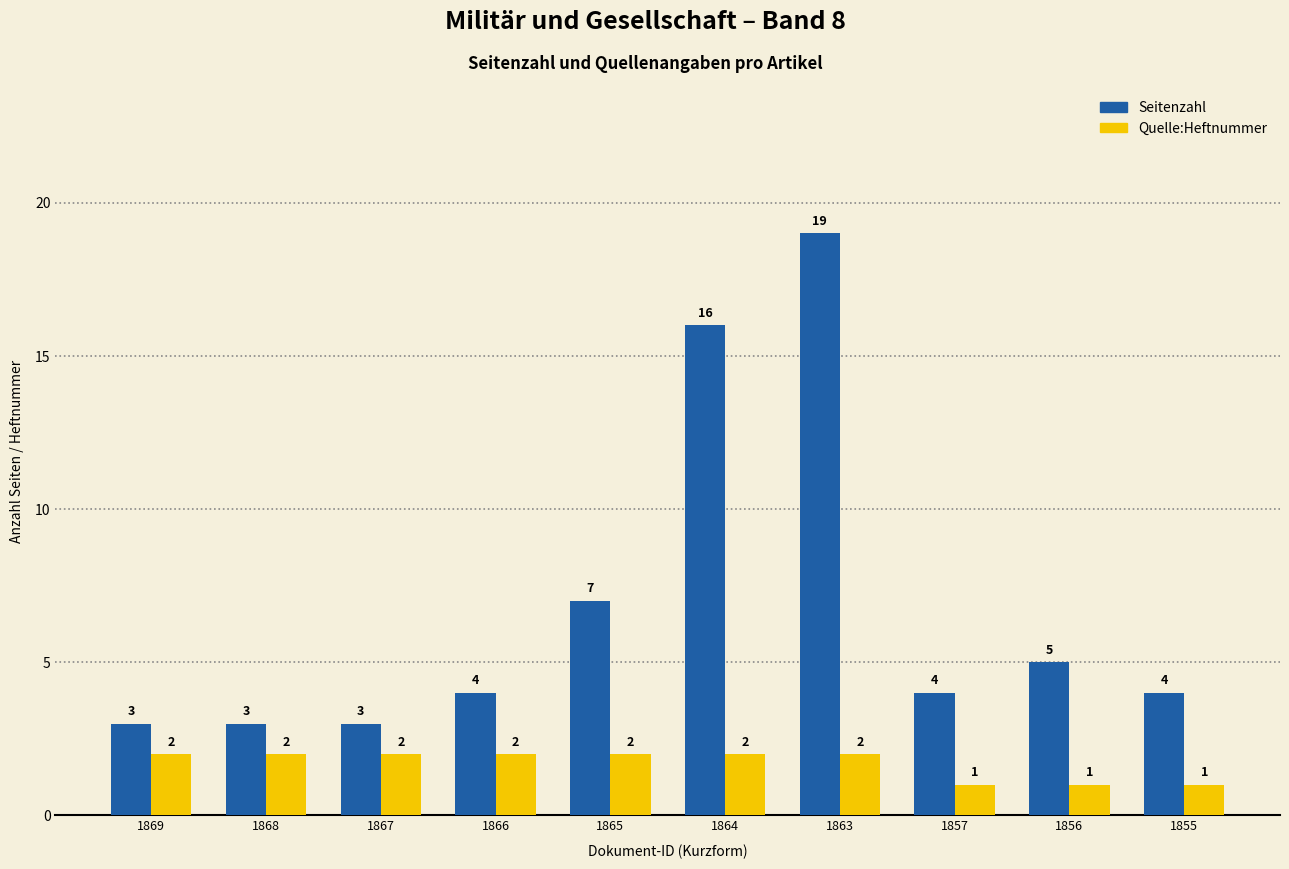

Read the Seitenzahl value at 1863.

19